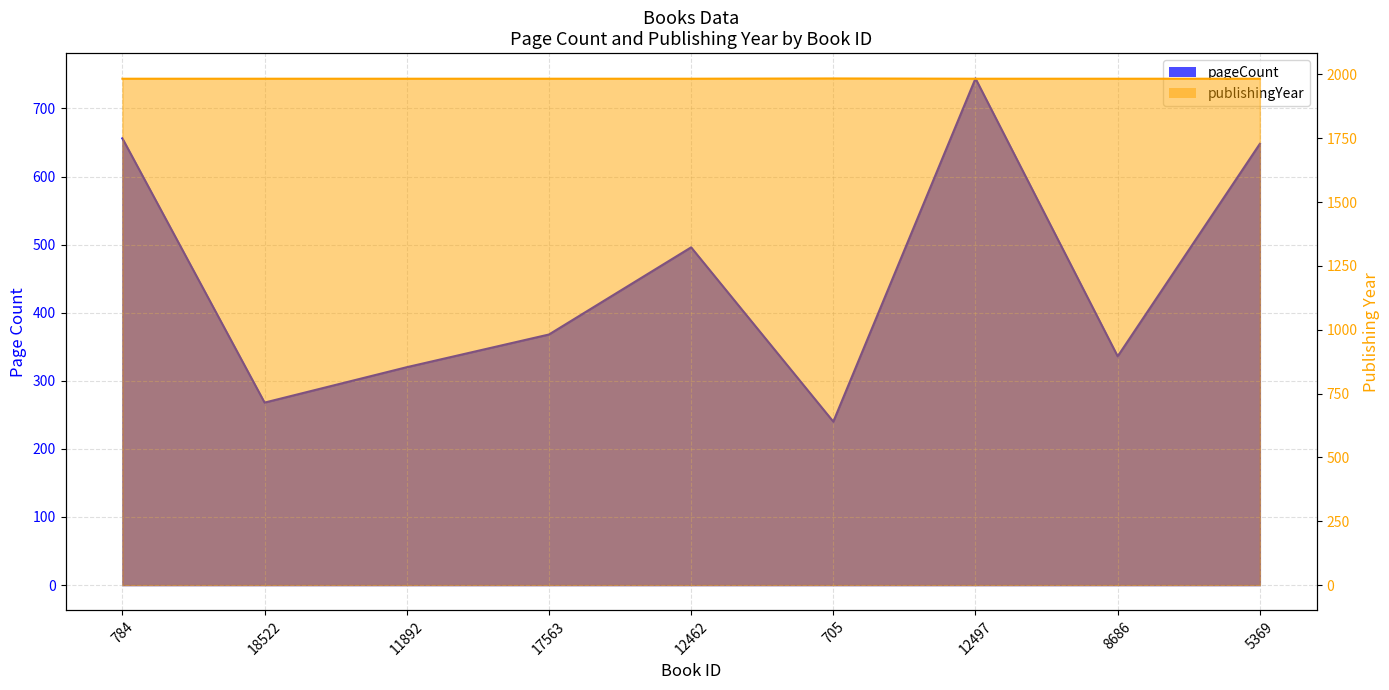

True or false: publishingYear and pageCount intersect in this chart.

False